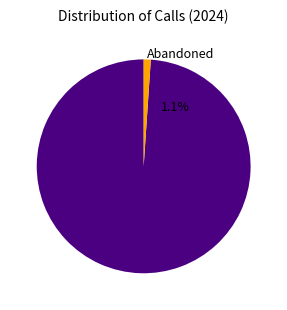

Does any single category account for the majority?

Yes